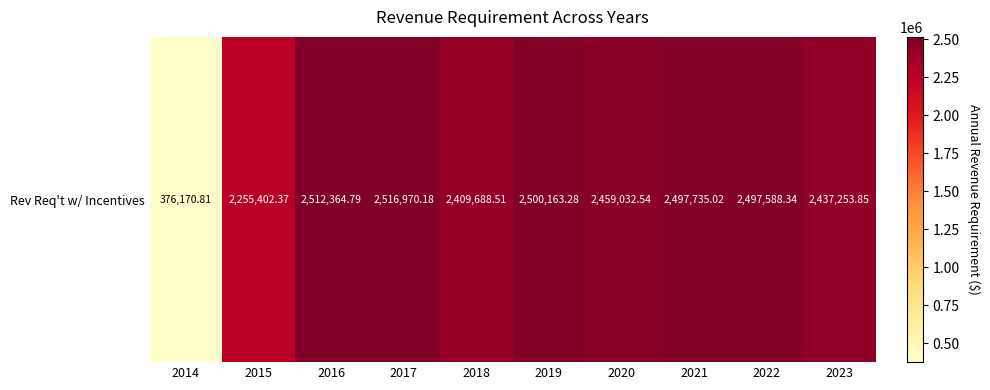

Reading right to left, list all the values displayed in this chart.

2023=2437253.8	2022=2497588.3	2021=2497735.0	2020=2459032.5	2019=2500163.3	2018=2409688.5	2017=2516970.2	2016=2512364.8	2015=2255402.4	2014=376170.8